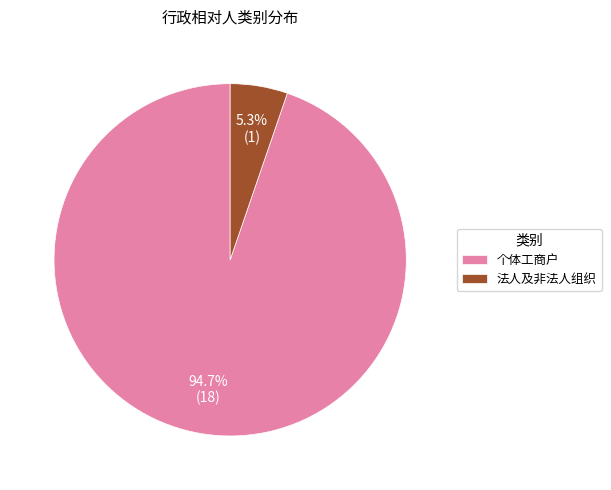

To the nearest percent, what percentage of the pie is 个体工商户?

95%